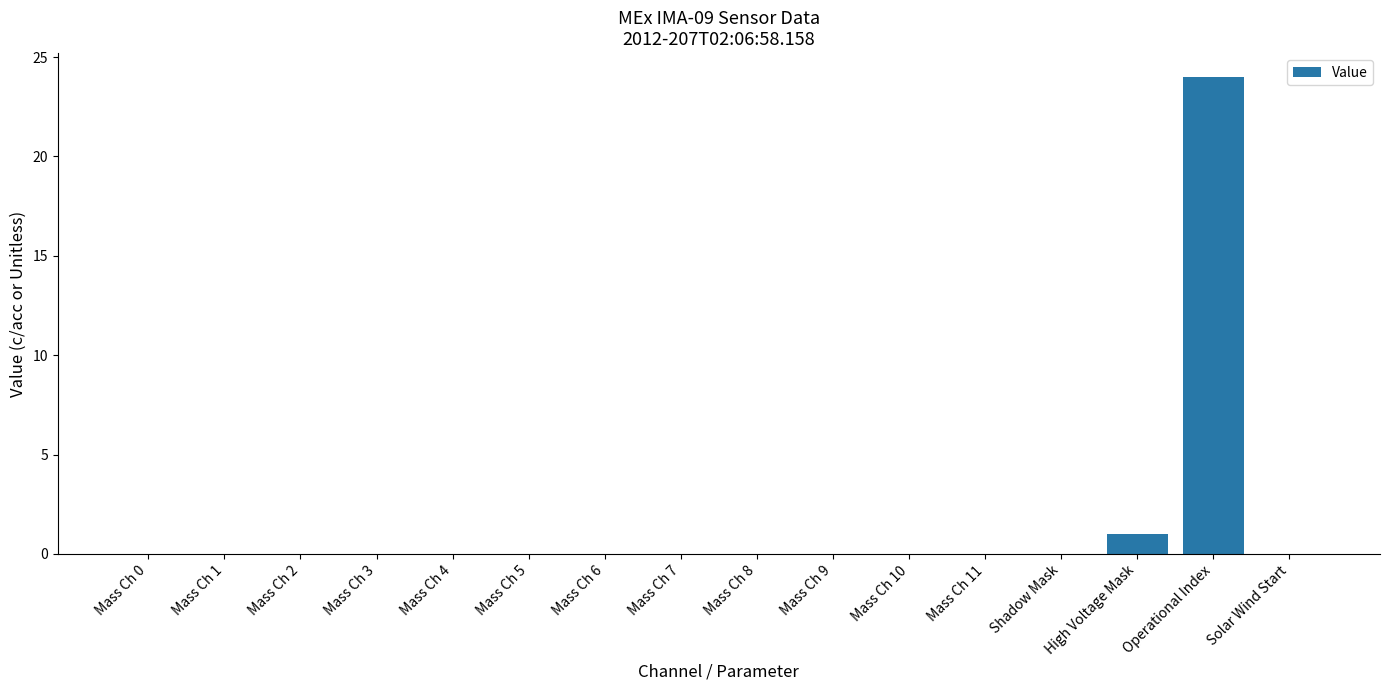

Where is the data nearest to the value 12?

High Voltage Mask